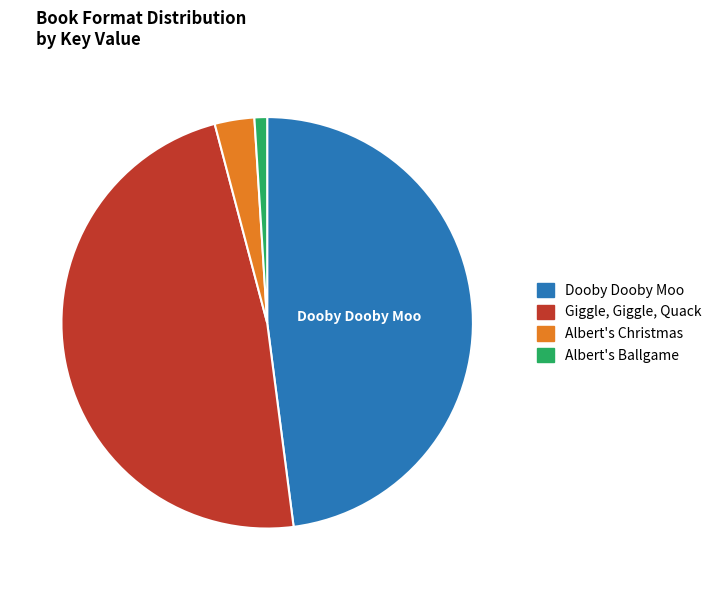

True or false: Dooby Dooby Moo accounts for 58% of the total.

False